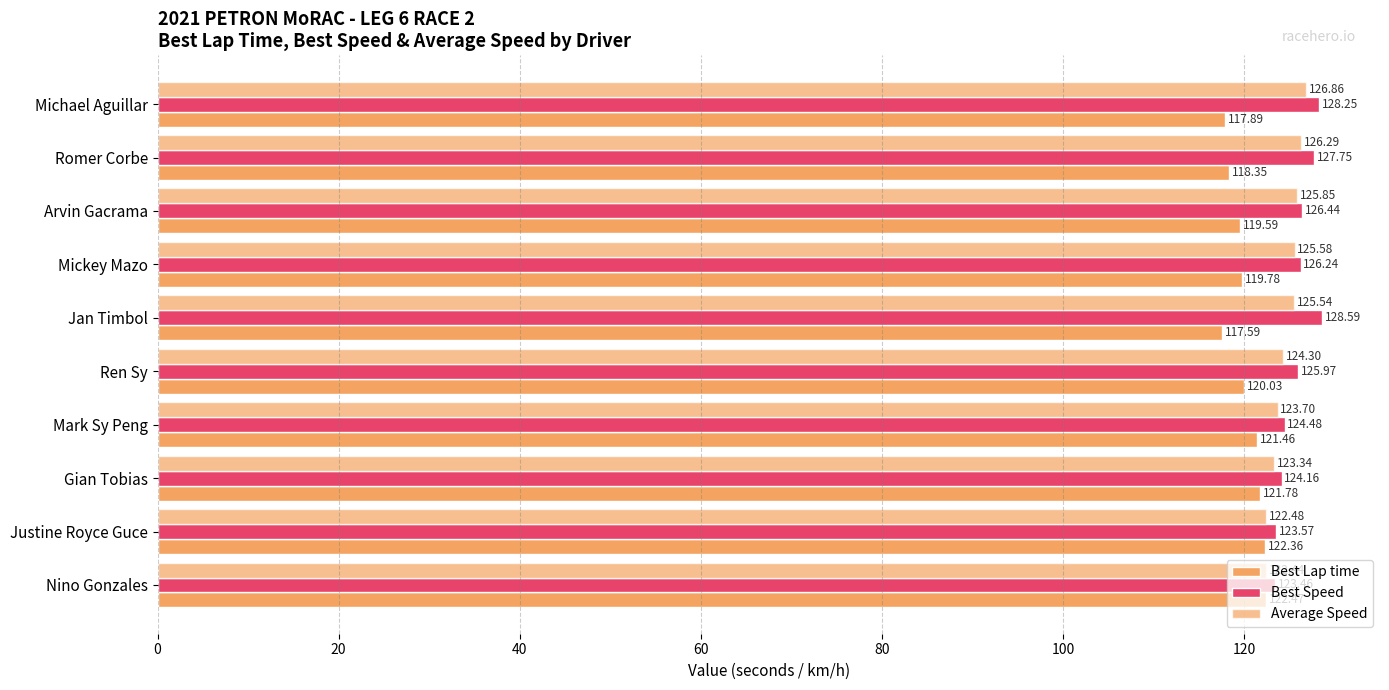

How many data points in Average Speed are less than 125?

5